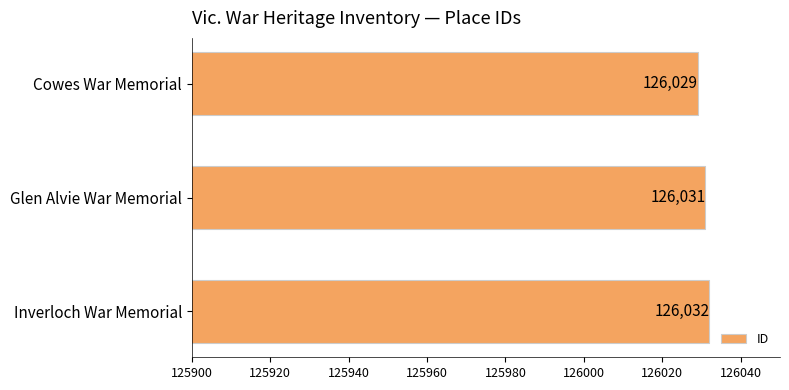

Which category has the highest value across all series?

Inverloch War Memorial